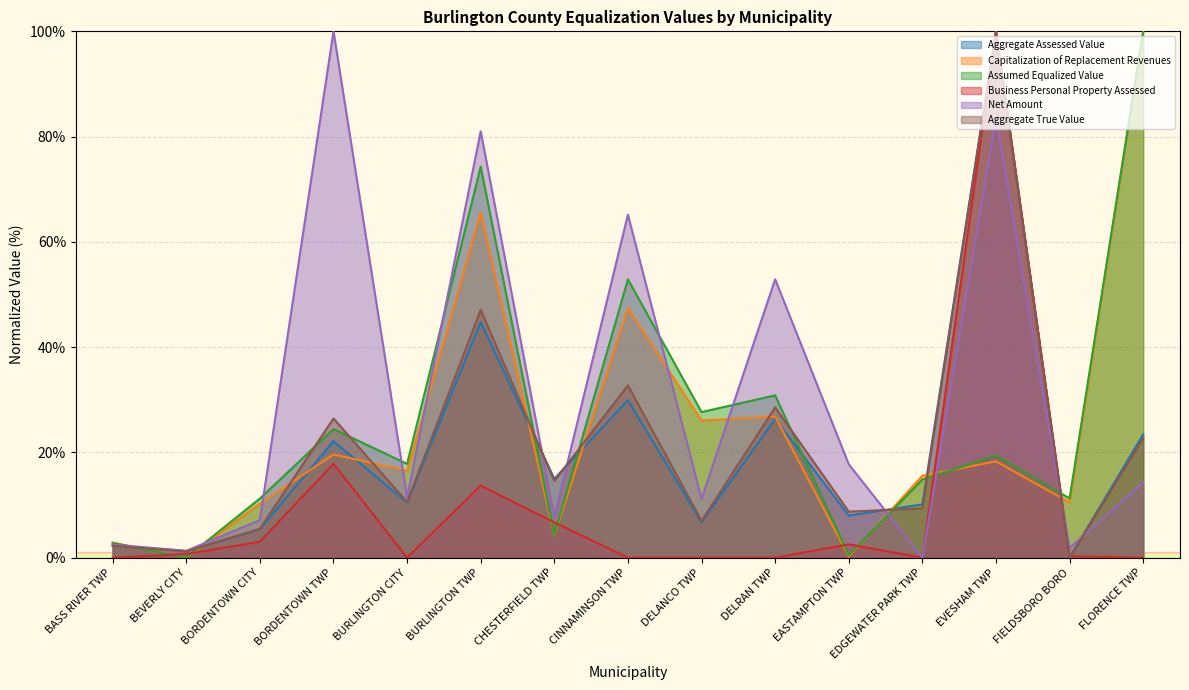

What is the greatest value displayed?

100.0